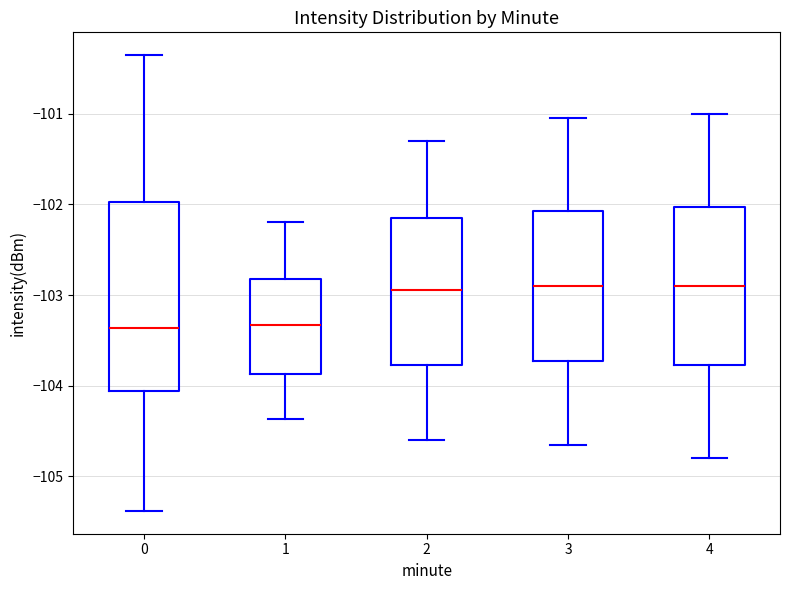

Reading left to right, transcribe this box plot: for each box, give where its median line is, the range the box spans, and where its two whiskers end, as read against the y-axis. The values are not printed on the chart, so give them approximately, as read against the axis.

0: median -103.4, box -104.1 to -102.0, whiskers -105.4 to -100.4
1: median -103.3, box -103.9 to -102.8, whiskers -104.4 to -102.2
2: median -102.9, box -103.8 to -102.1, whiskers -104.6 to -101.3
3: median -102.9, box -103.7 to -102.1, whiskers -104.6 to -101.0
4: median -102.9, box -103.8 to -102.0, whiskers -104.8 to -101.0